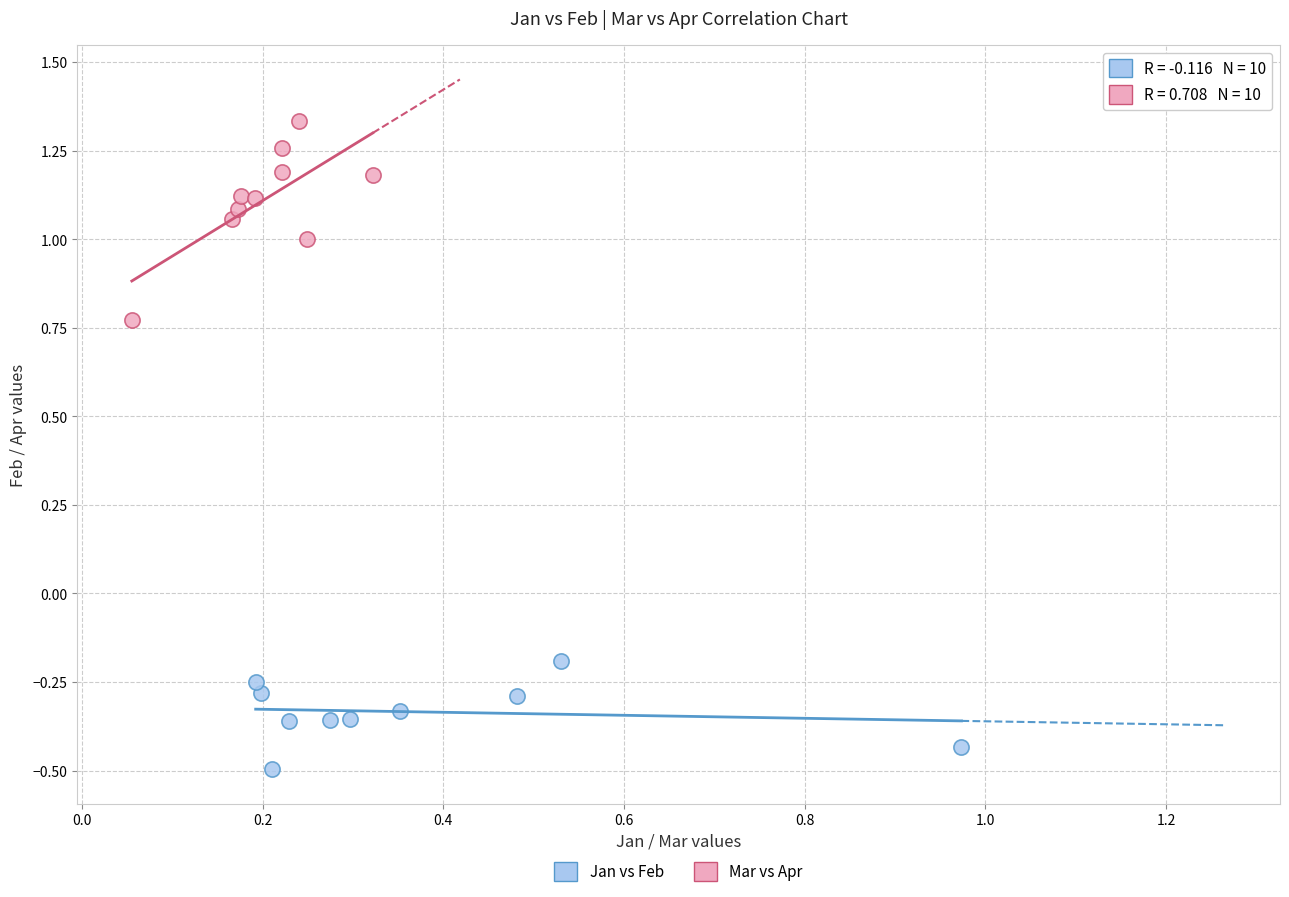

Which series contains the highest Y value?

Mar vs Apr